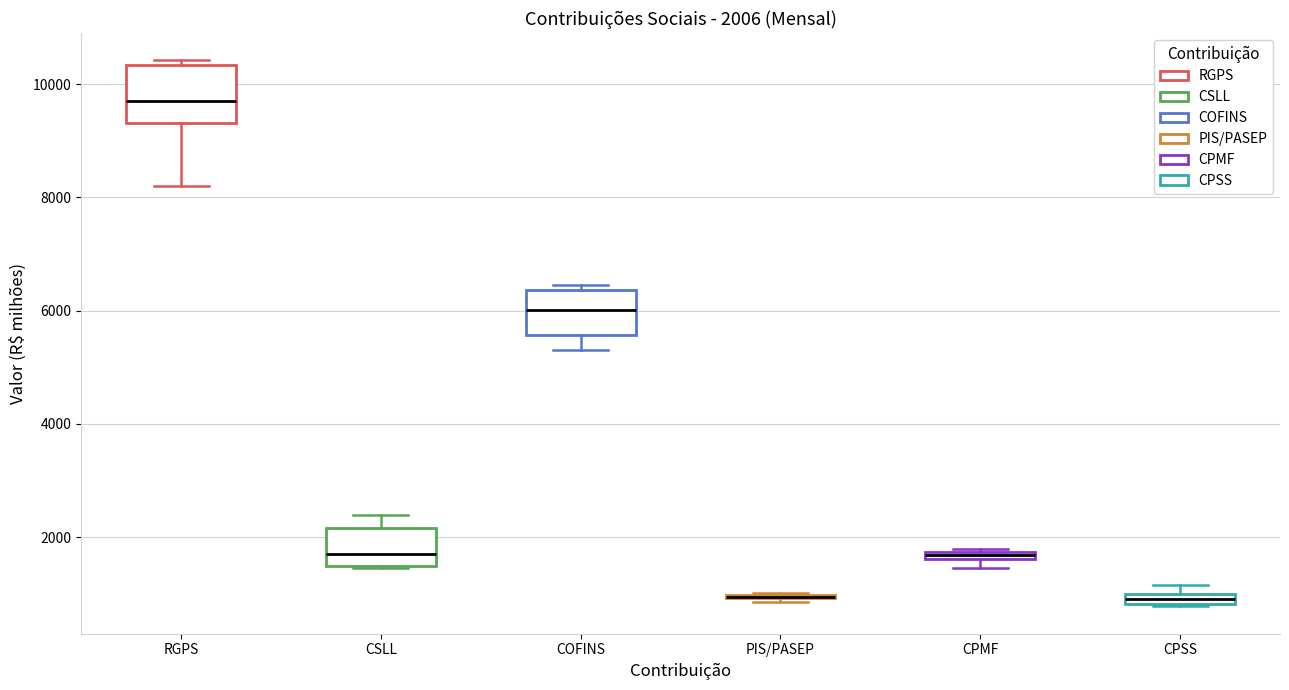

Comparing the boxes themselves (not the whiskers), which one is the tallest?

RGPS